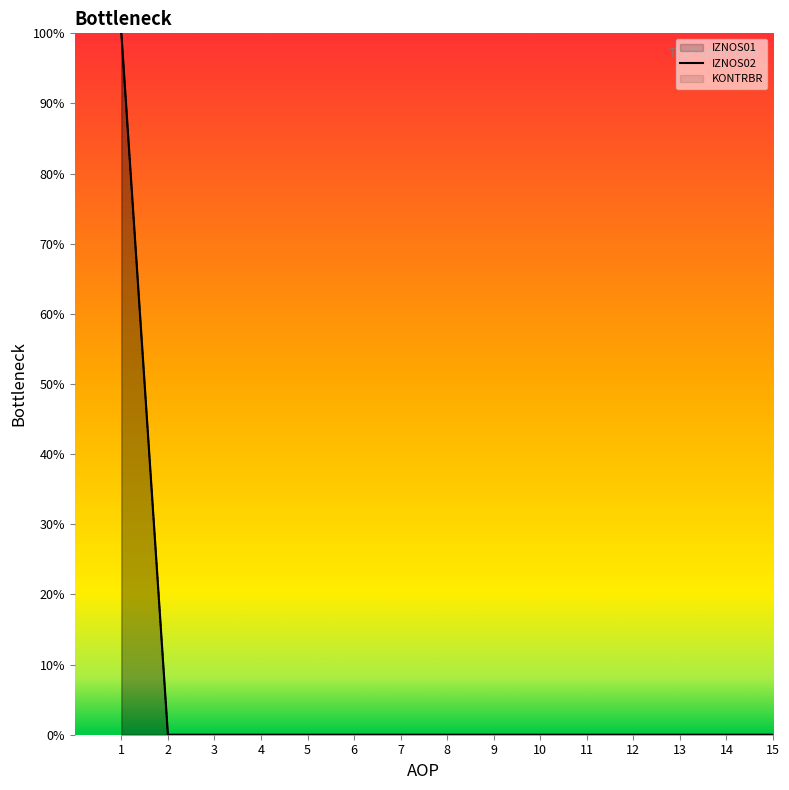

Does the chart have visible grid lines?

No